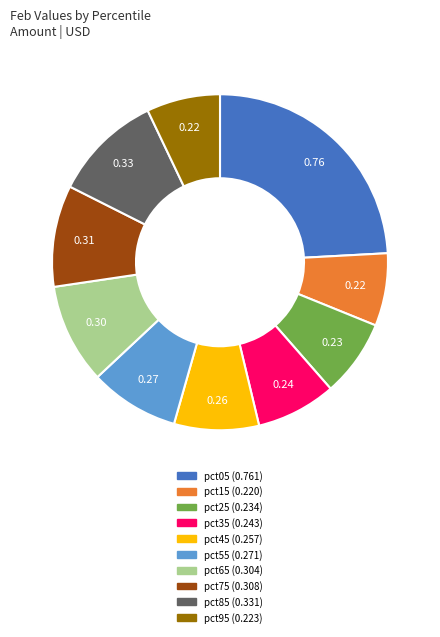

Does pct25 represent more than half of the total?

No